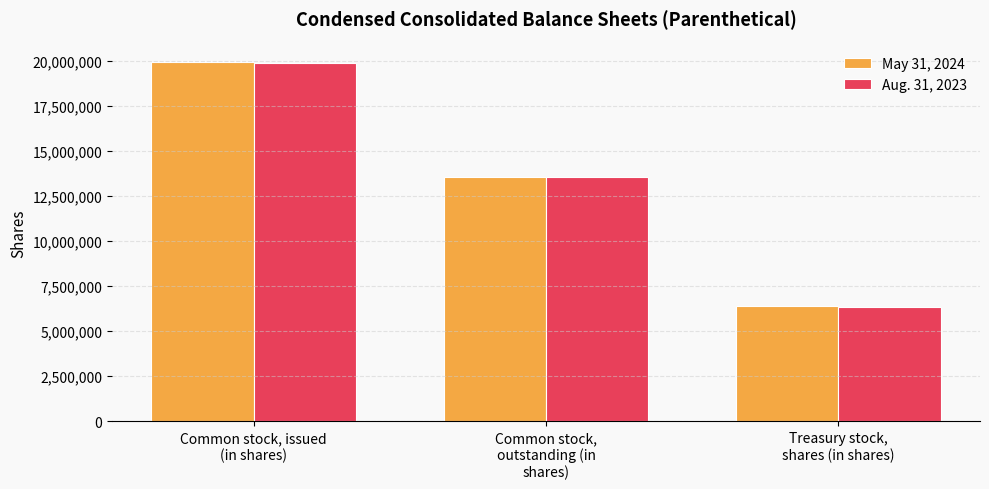

What is the minimum value shown in the chart?

6342381